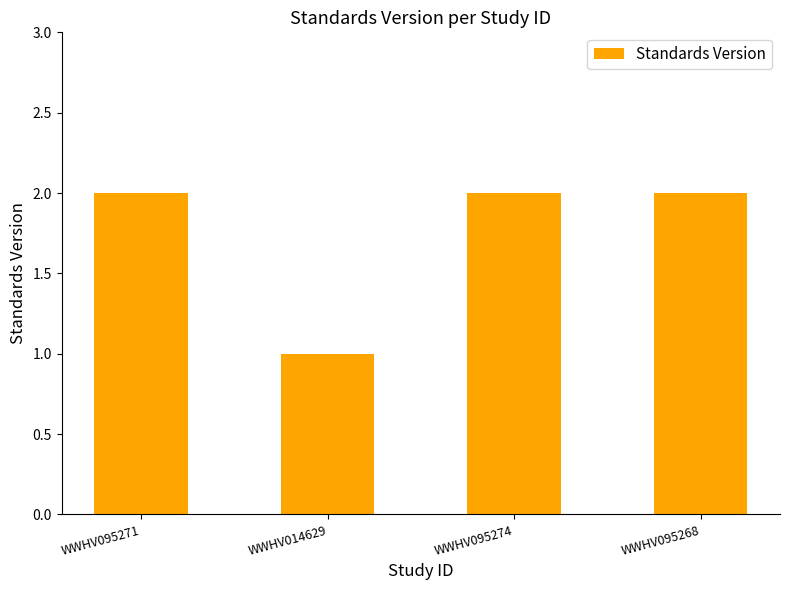

Which label corresponds to the smallest value in the chart?

WWHV014629